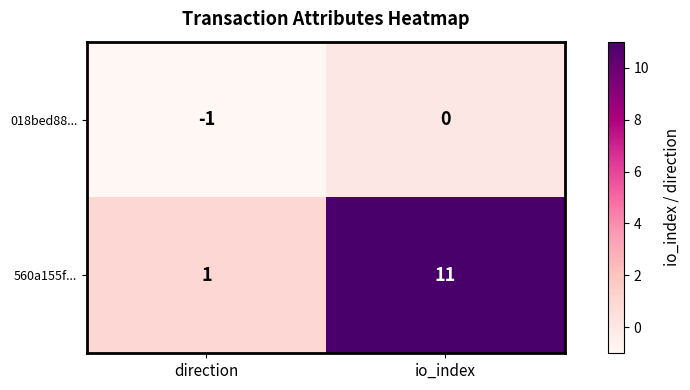

Is the value of 018bed88... at io_index greater than the value of 560a155f... at direction?

No